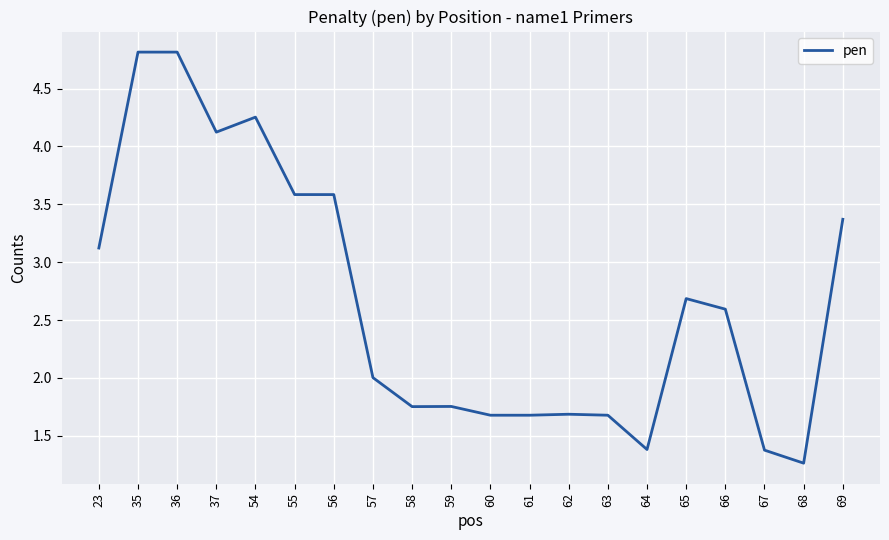

What is the maximum value shown in the chart?

4.8